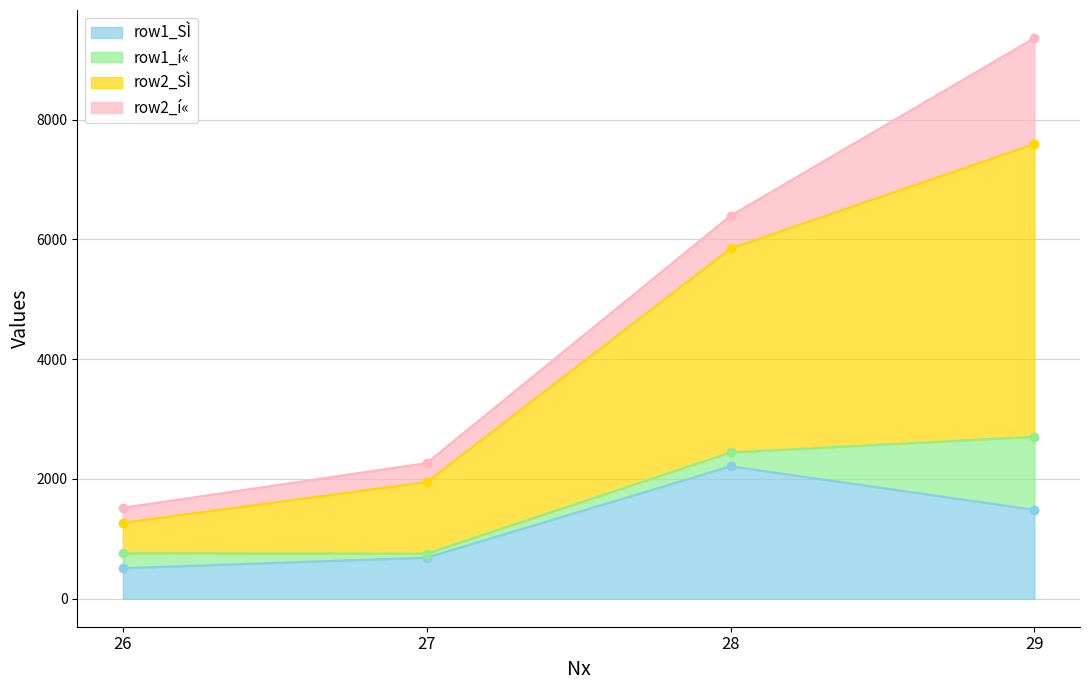

True or false: row1_SÌ has more than 2 interior local peaks.

False